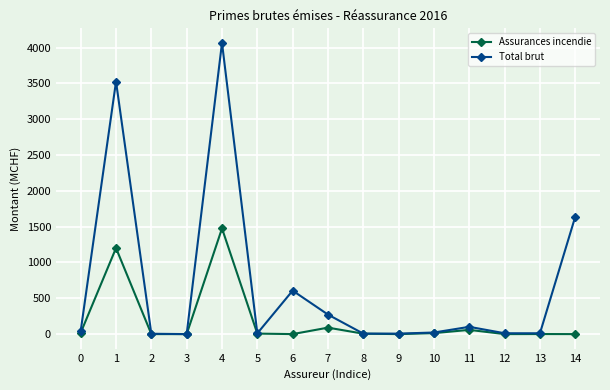

List the series in order of their peak value, lowest first.

Assurances incendie, Total brut